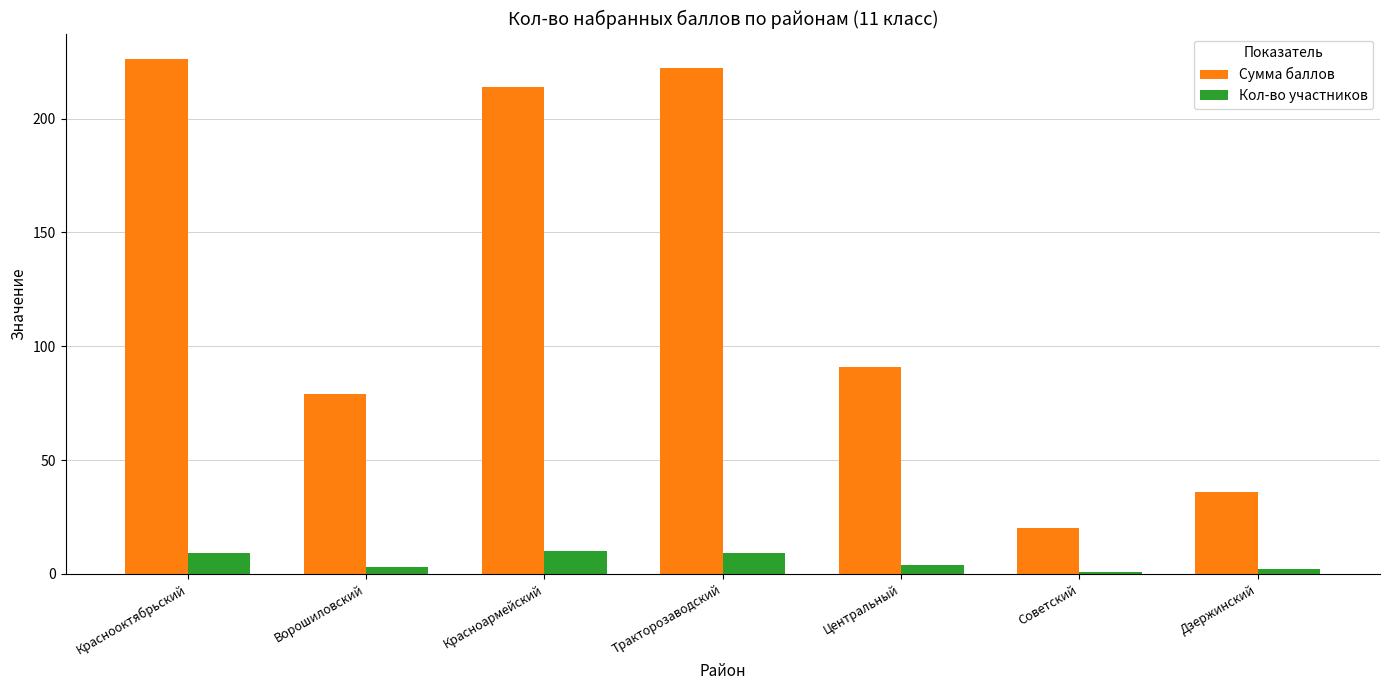

At which label is Сумма баллов closest to 123?

Центральный